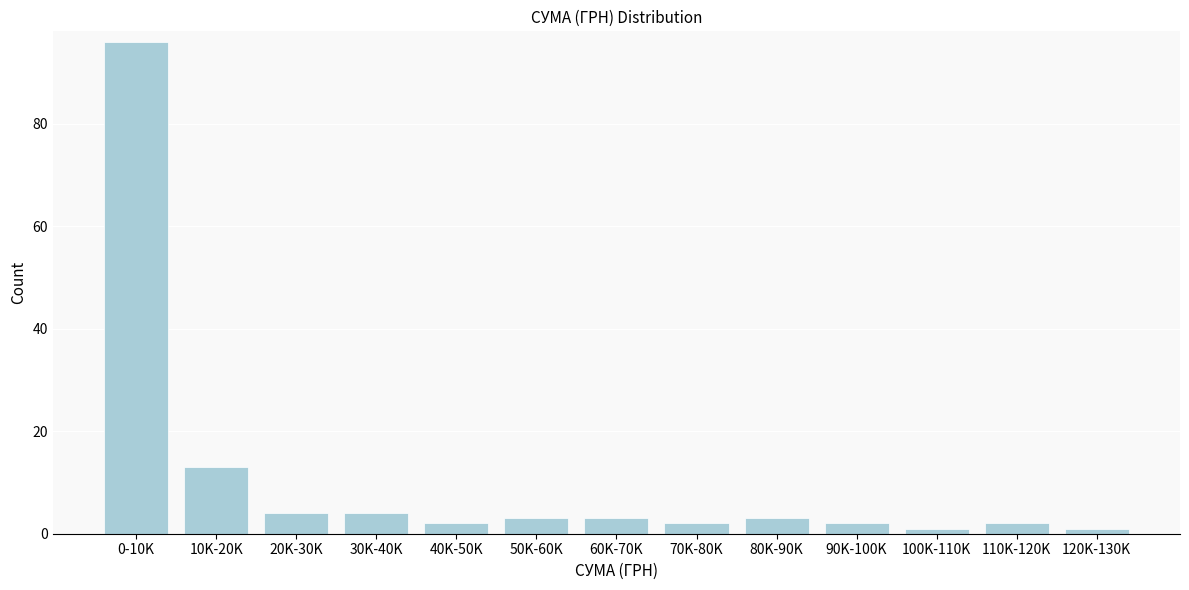

Reading right to left, transcribe all the data shown in this chart.

120K-130K=1	110K-120K=2	100K-110K=1	90K-100K=2	80K-90K=3	70K-80K=2	60K-70K=3	50K-60K=3	40K-50K=2	30K-40K=4	20K-30K=4	10K-20K=13	0-10K=96